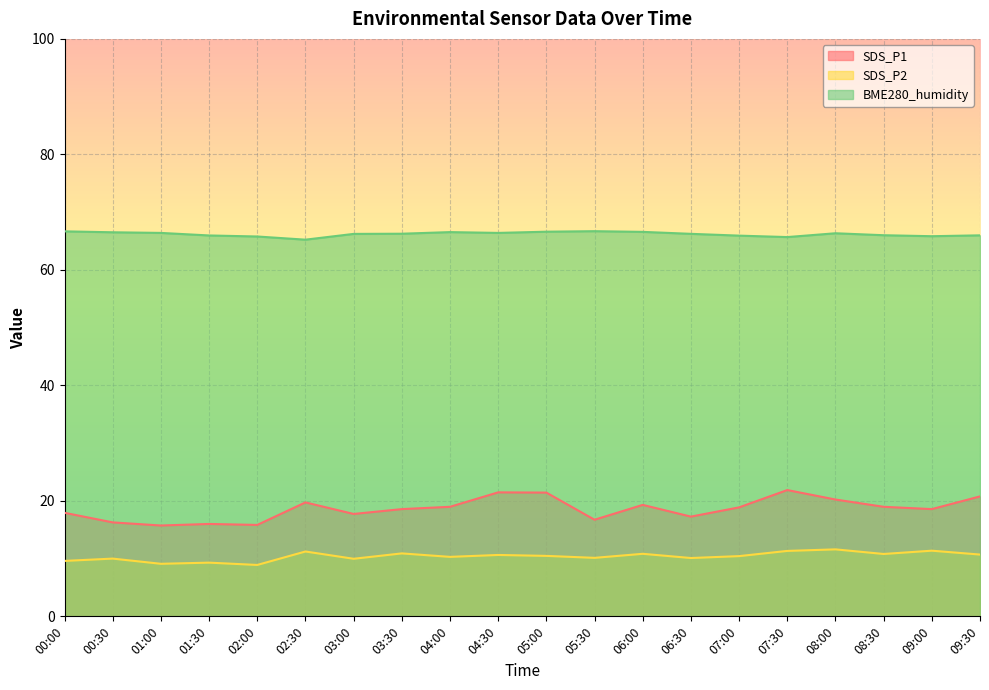

True or false: SDS_P2 and BME280_humidity intersect in this chart.

False